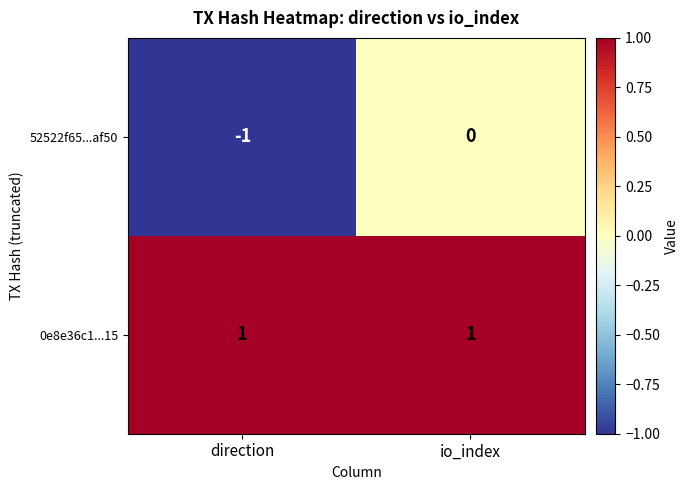

Is the value of 0e8e36c1...15 at io_index greater than the value of 52522f65...af50 at io_index?

Yes